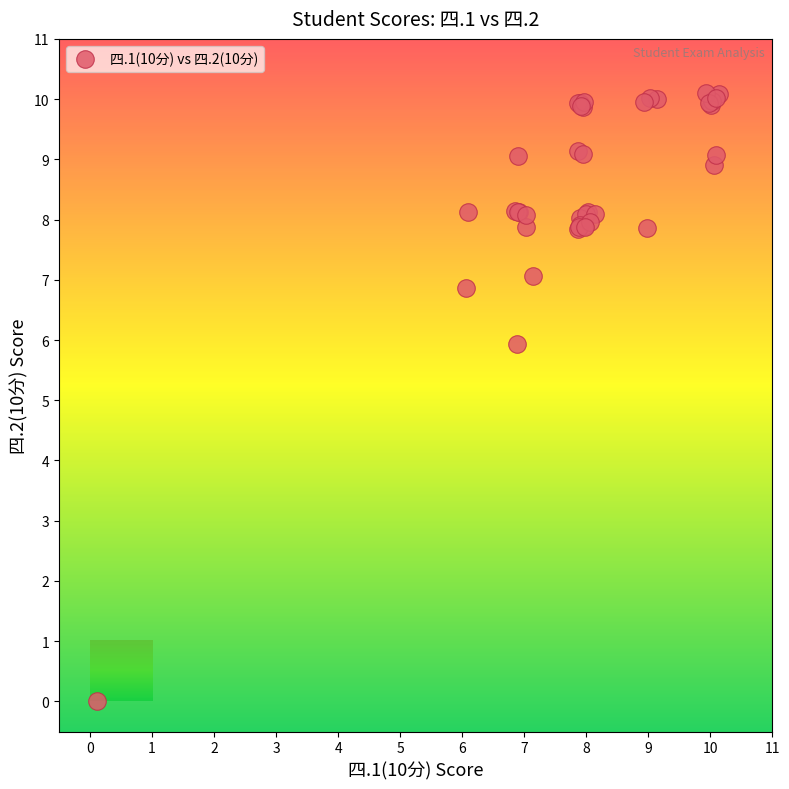

What Y value in the scatter plot is closest to 5?

5.9